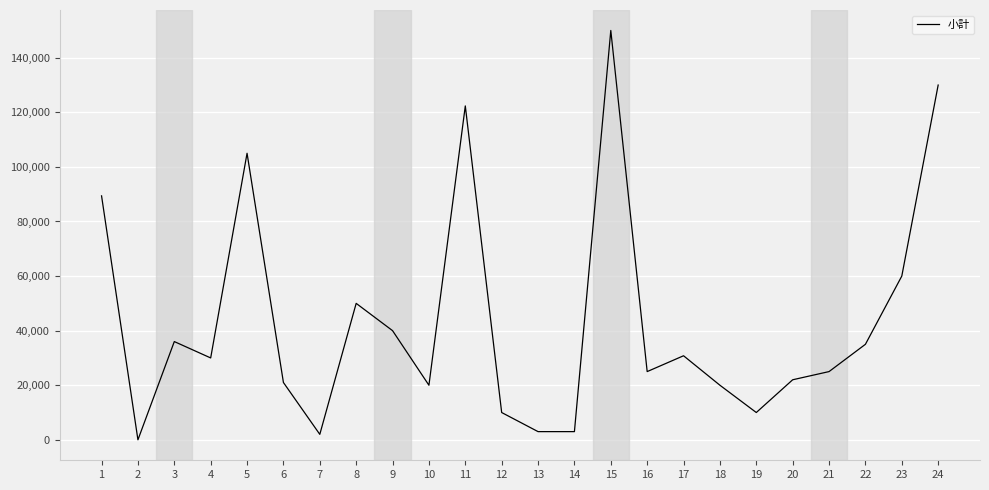

What is the change in value from 12 to 22?

+25000